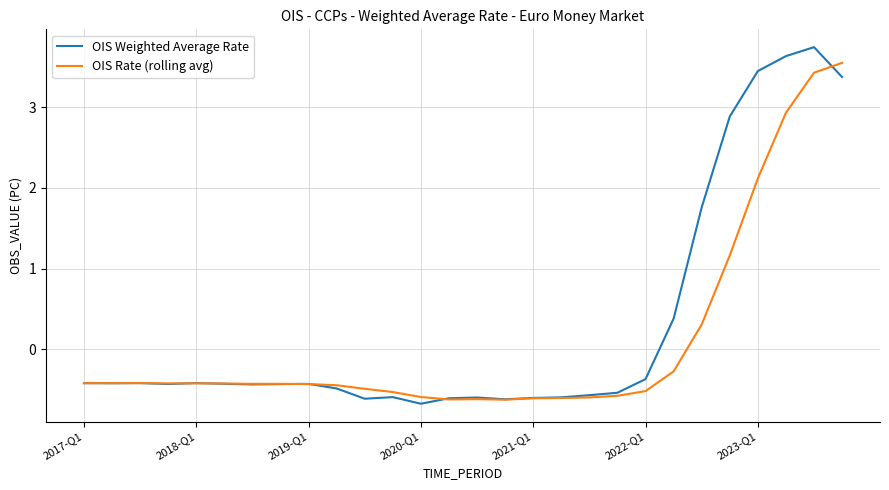

Which series has the largest total across all categories?

OIS Weighted Average Rate